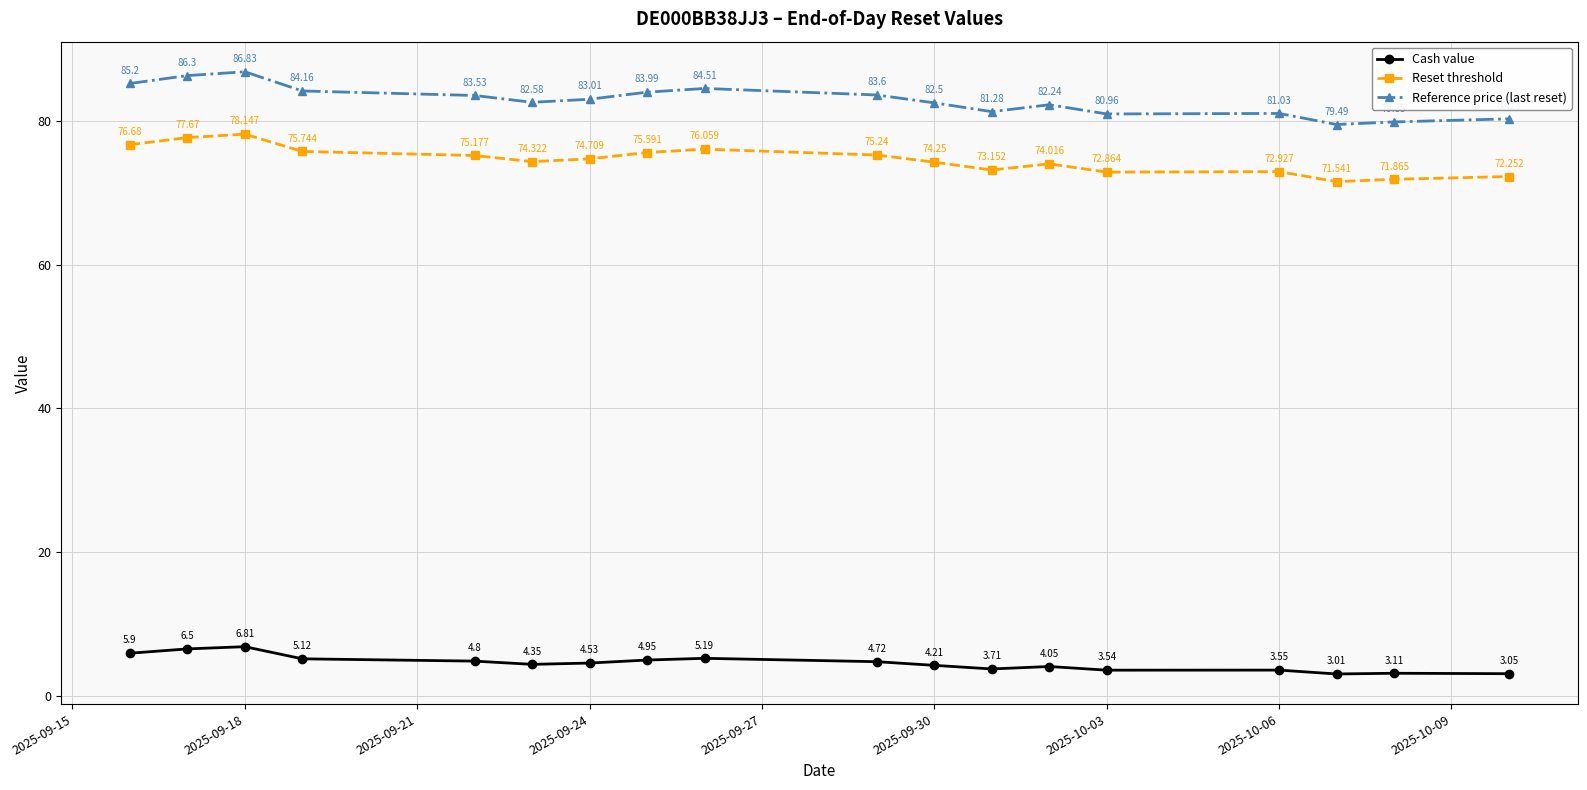

What is the value of the Reset threshold point at the 13th from the left?

74.0